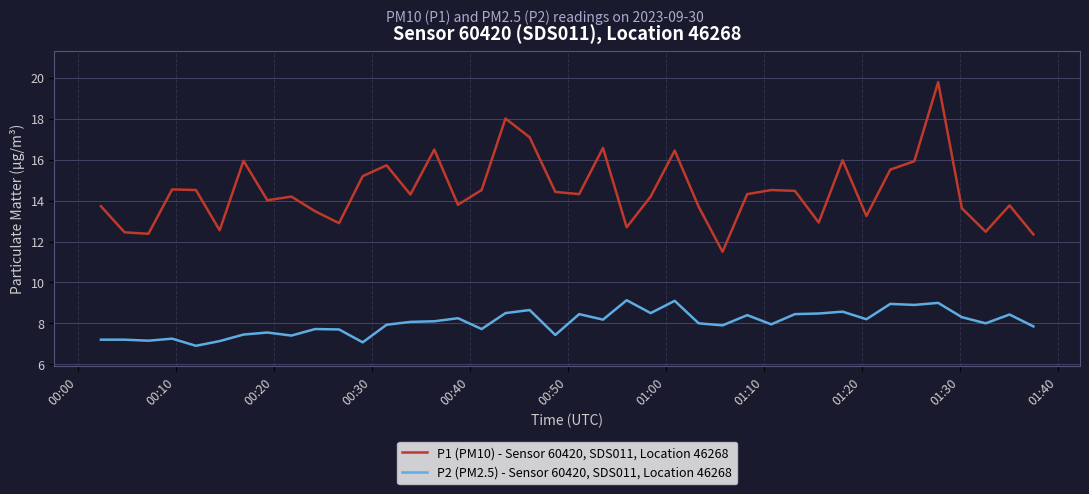

Rank the series by their maximum value, from highest to lowest.

P1 (PM10) - Sensor 60420, SDS011, Location 46268, P2 (PM2.5) - Sensor 60420, SDS011, Location 46268